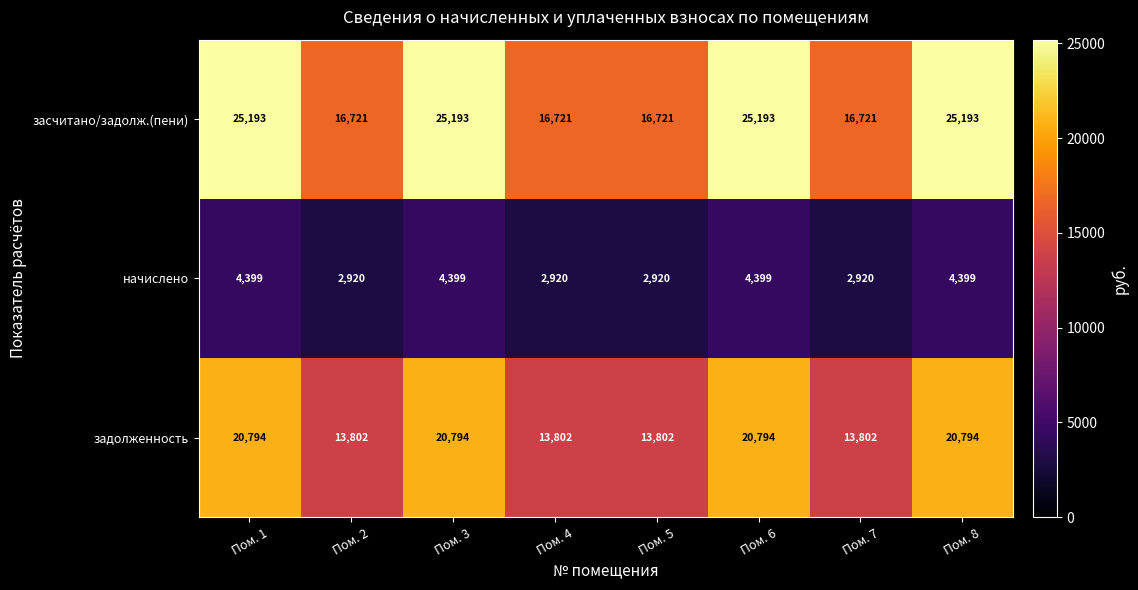

Count the number of categories in the chart.

8